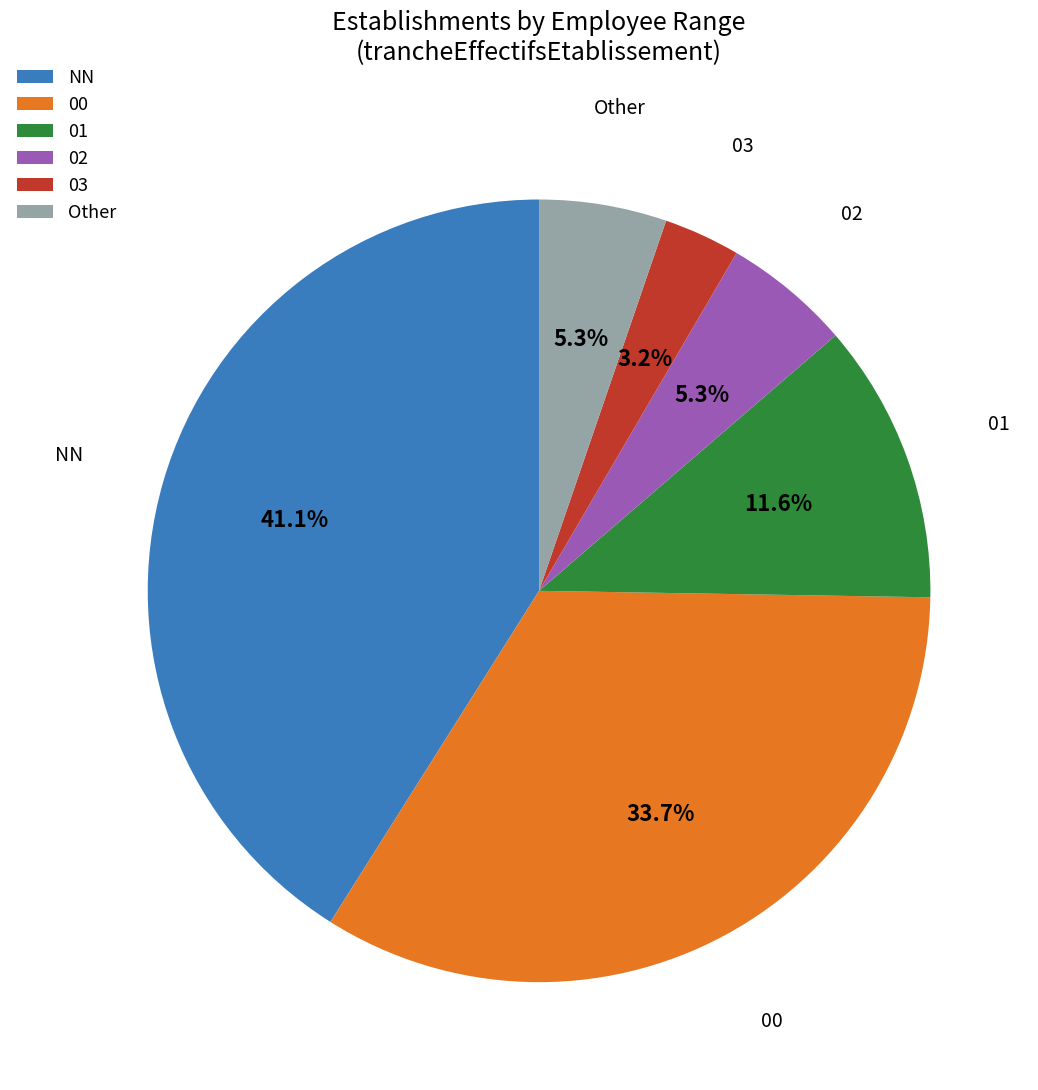

To the nearest percent, what is the difference between the 00 and NN slice percentages?

7%